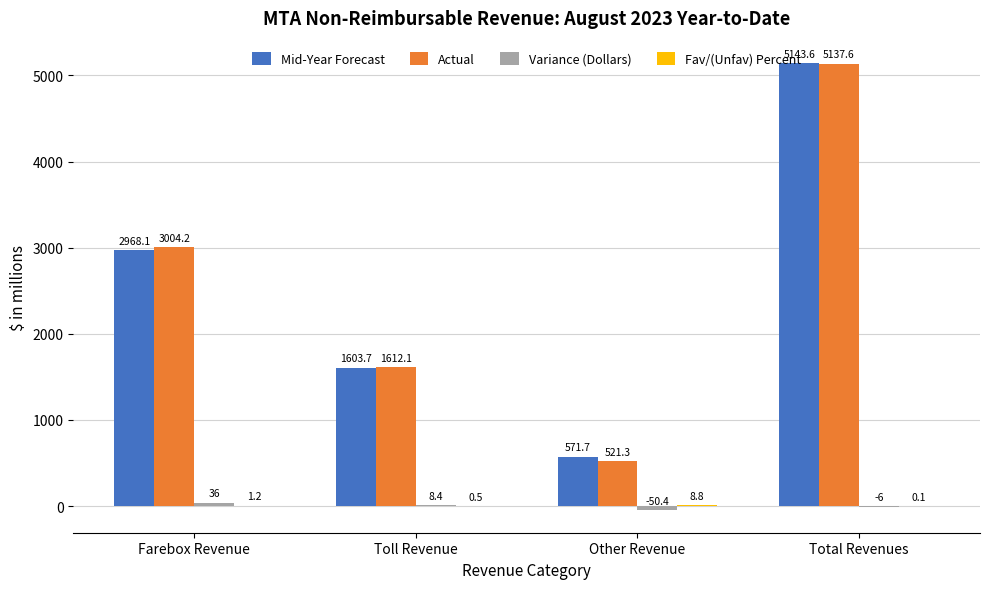

What is the sum of all Mid-Year Forecast values?

10287.1